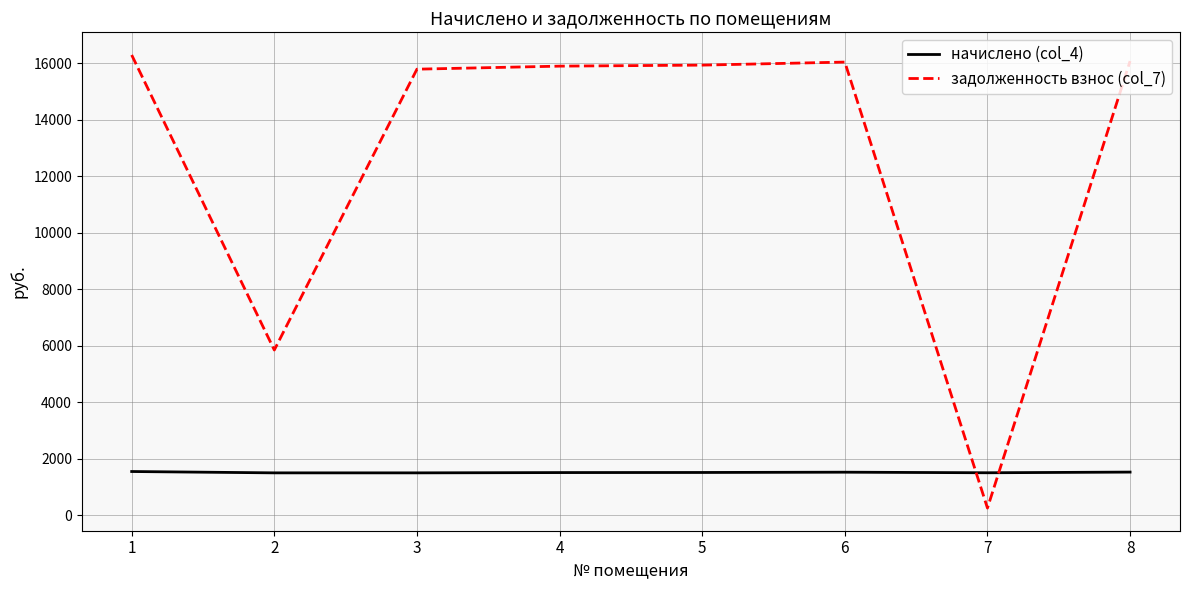

What is the difference between the highest and lowest values at 1?

14747.8